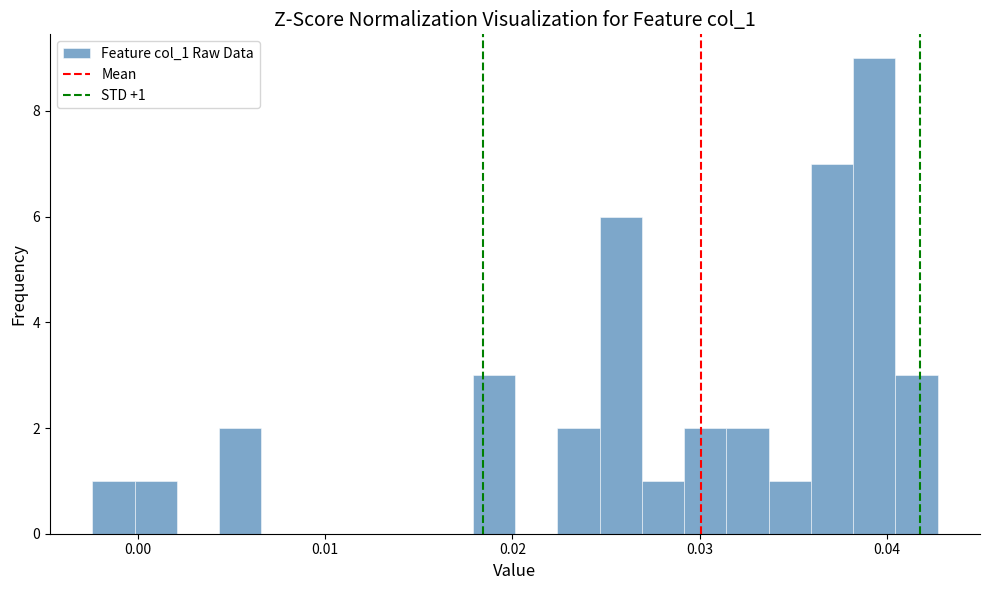

Around what value on the x-axis is the tallest bar? Give the approximate position of its centre, as read against the axis.

0.039